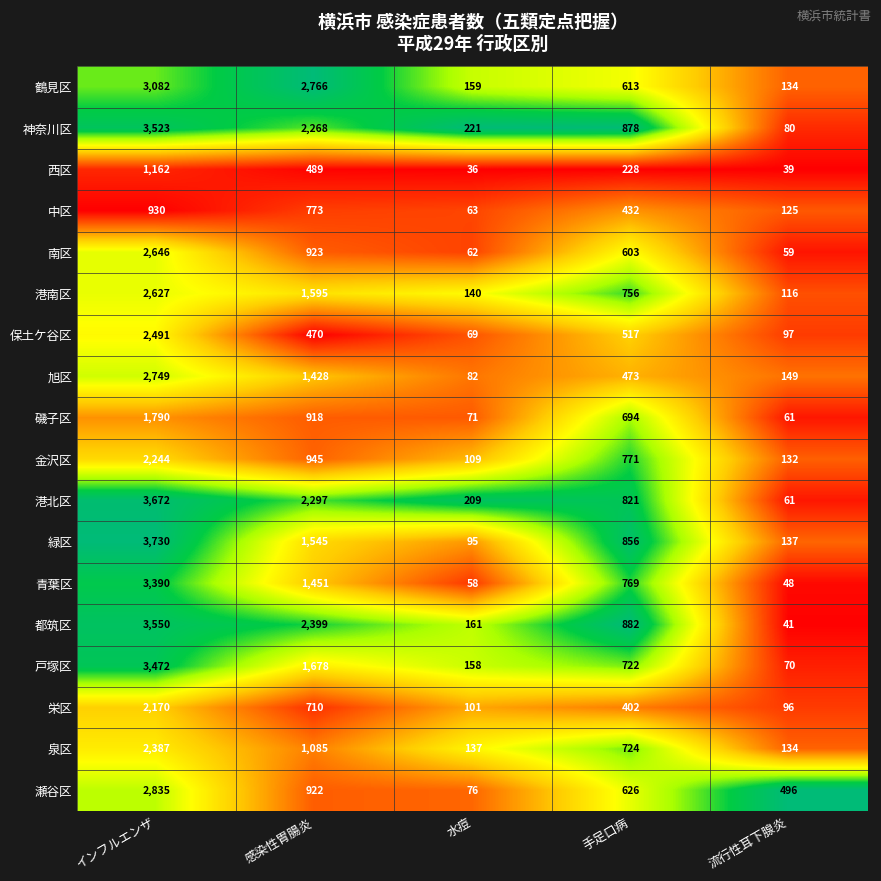

Which series has the largest total across all categories?

港北区